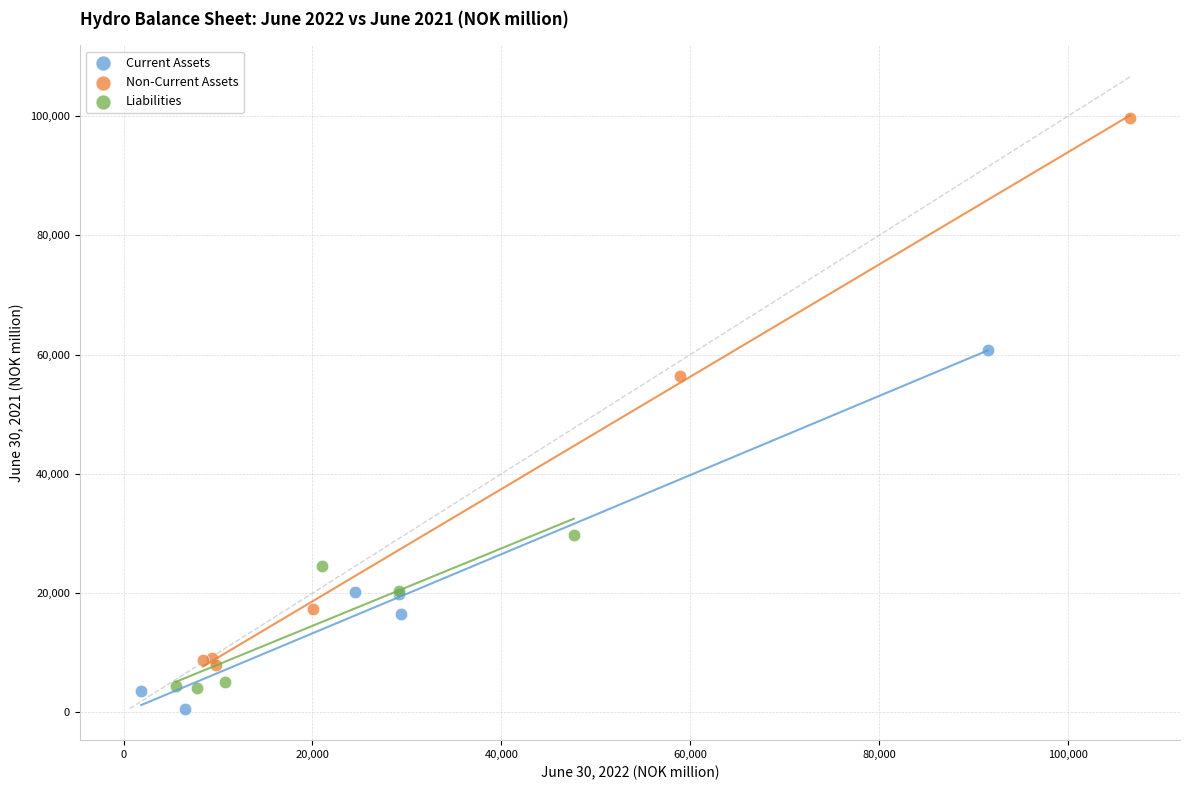

Which series contains the highest Y value?

Non-Current Assets